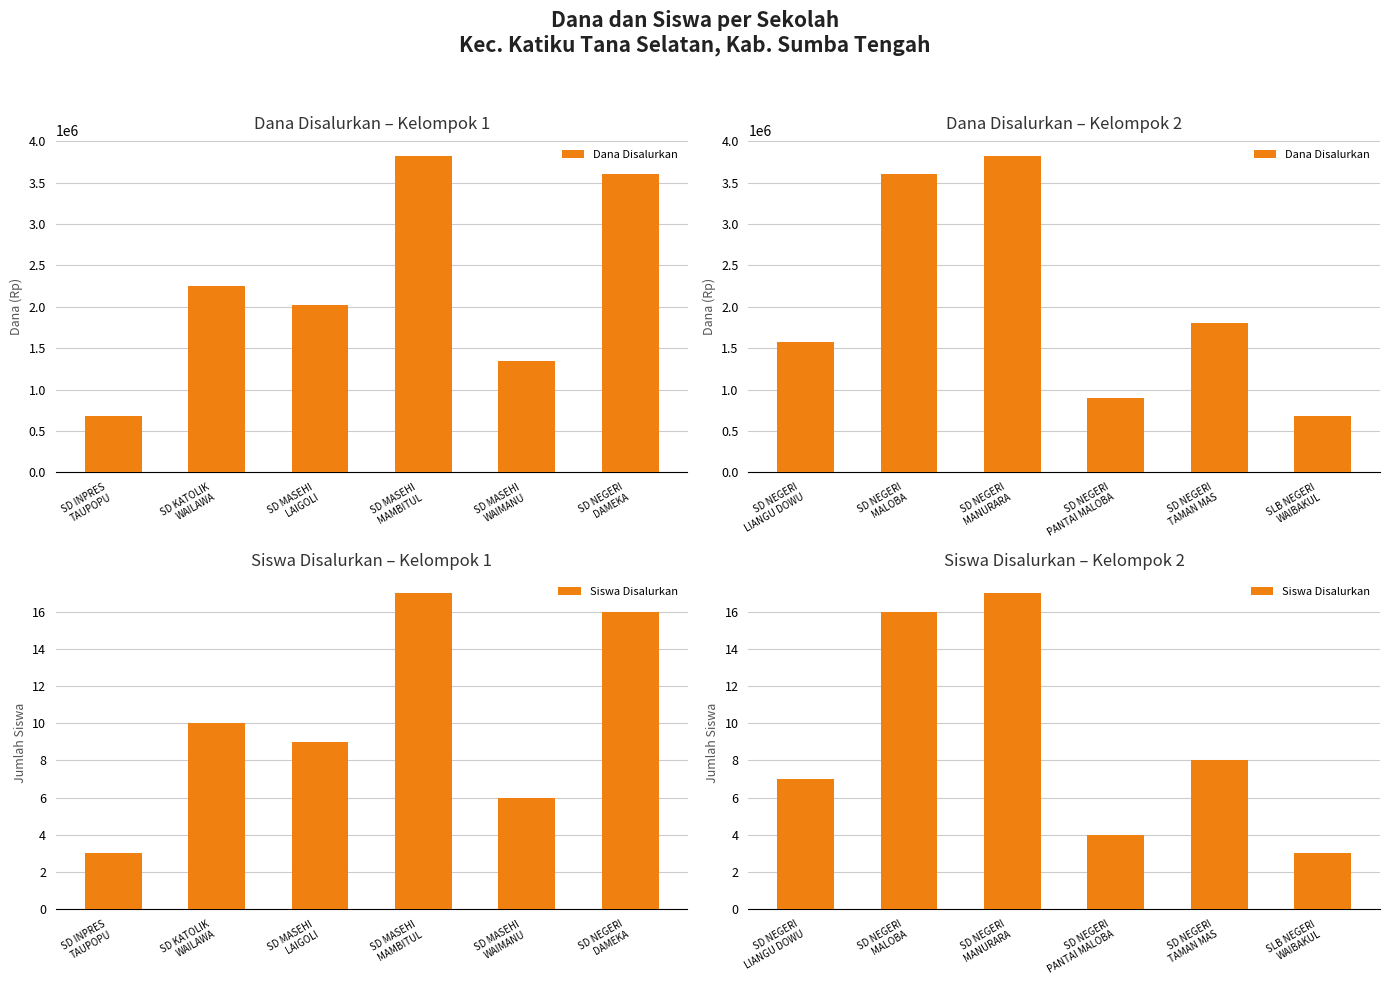

What is the label of the 1st bar from the right?

SLB NEGERI WAIBAKUL